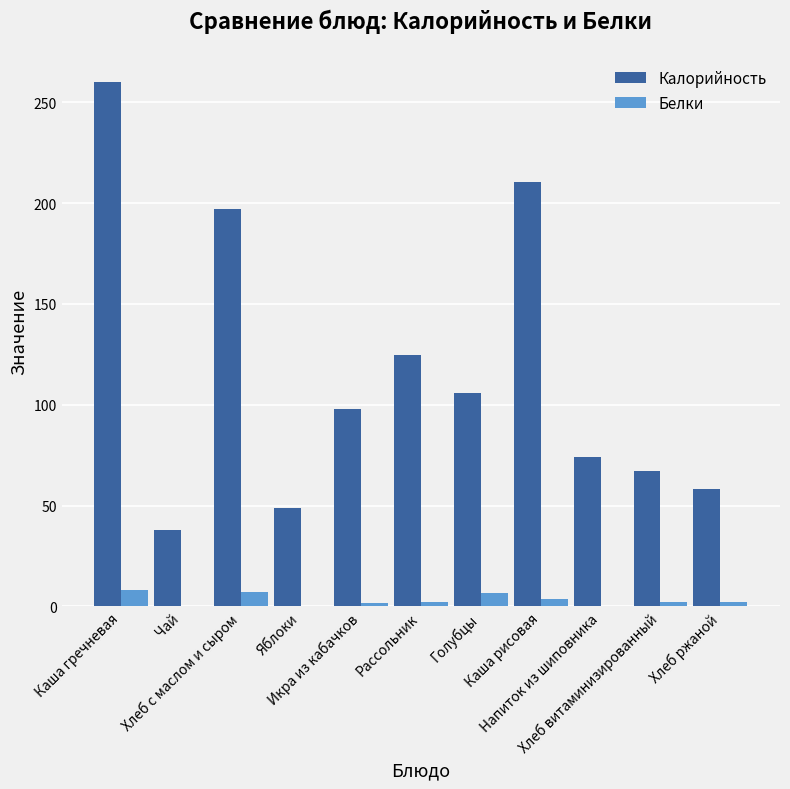

What is the sum of all Белки values?

34.0